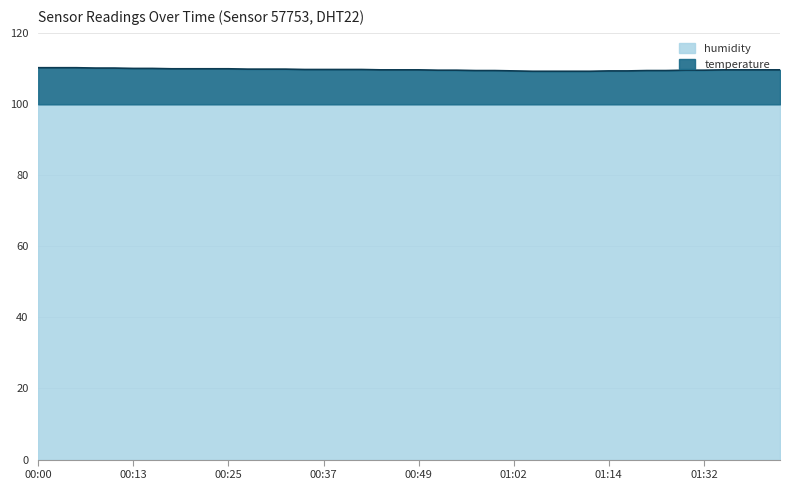

List the labels in order of value, smallest first.

01:04, 01:07, 01:09, 01:12, 01:02, 01:14, 01:17, 00:57, 00:59, 01:25, 01:27, 00:52, 00:54, 01:30, 01:32, 00:44, 00:47, 00:49, 01:35, 01:37, 01:40, 01:42, 00:34, 00:37, 00:39, 00:42, 00:27, 00:30, 00:32, 00:17, 00:20, 00:22, 00:25, 00:13, 00:15, 00:08, 00:10, 00:00, 00:03, 00:05